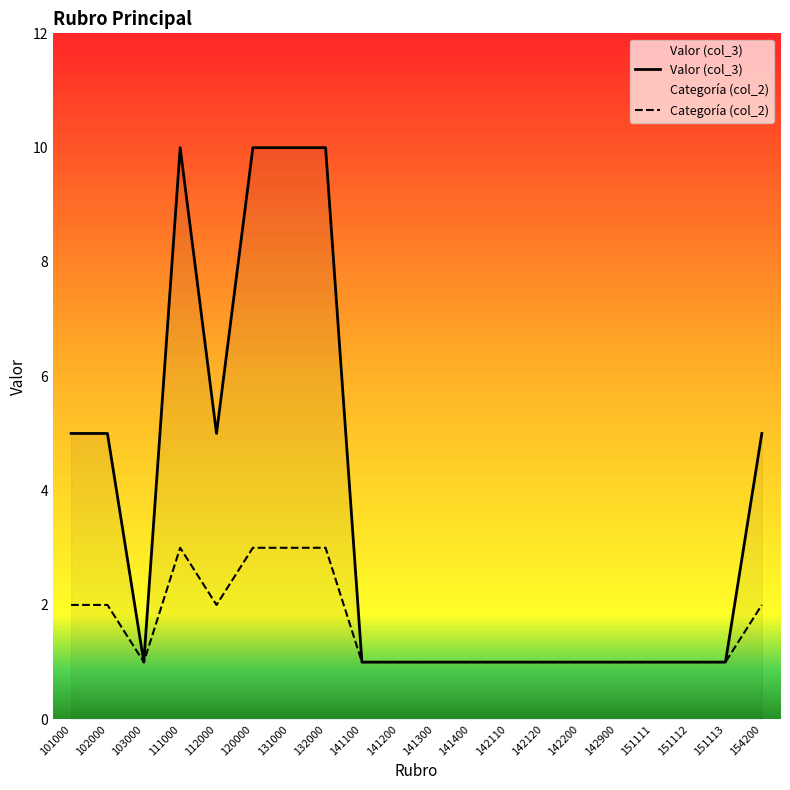

Which series has the largest total across all categories?

Valor (col_3)